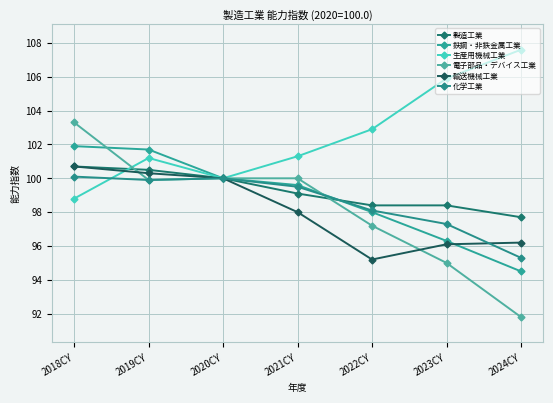

Reading left to right, list all the values displayed in this chart.

製造工業: 2018CY=100.7	2019CY=100.5	2020CY=100.0	2021CY=99.1	2022CY=98.4	2023CY=98.4	2024CY=97.7
鉄鋼・非鉄金属工業: 2018CY=101.9	2019CY=101.7	2020CY=100.0	2021CY=99.6	2022CY=98.0	2023CY=96.3	2024CY=94.5
生産用機械工業: 2018CY=98.8	2019CY=101.2	2020CY=100.0	2021CY=101.3	2022CY=102.9	2023CY=105.9	2024CY=107.6
電子部品・デバイス工業: 2018CY=103.3	2019CY=99.9	2020CY=100.0	2021CY=100.0	2022CY=97.2	2023CY=95.0	2024CY=91.8
輸送機械工業: 2018CY=100.7	2019CY=100.3	2020CY=100.0	2021CY=98.0	2022CY=95.2	2023CY=96.1	2024CY=96.2
化学工業: 2018CY=100.1	2019CY=99.9	2020CY=100.0	2021CY=99.5	2022CY=98.1	2023CY=97.3	2024CY=95.3